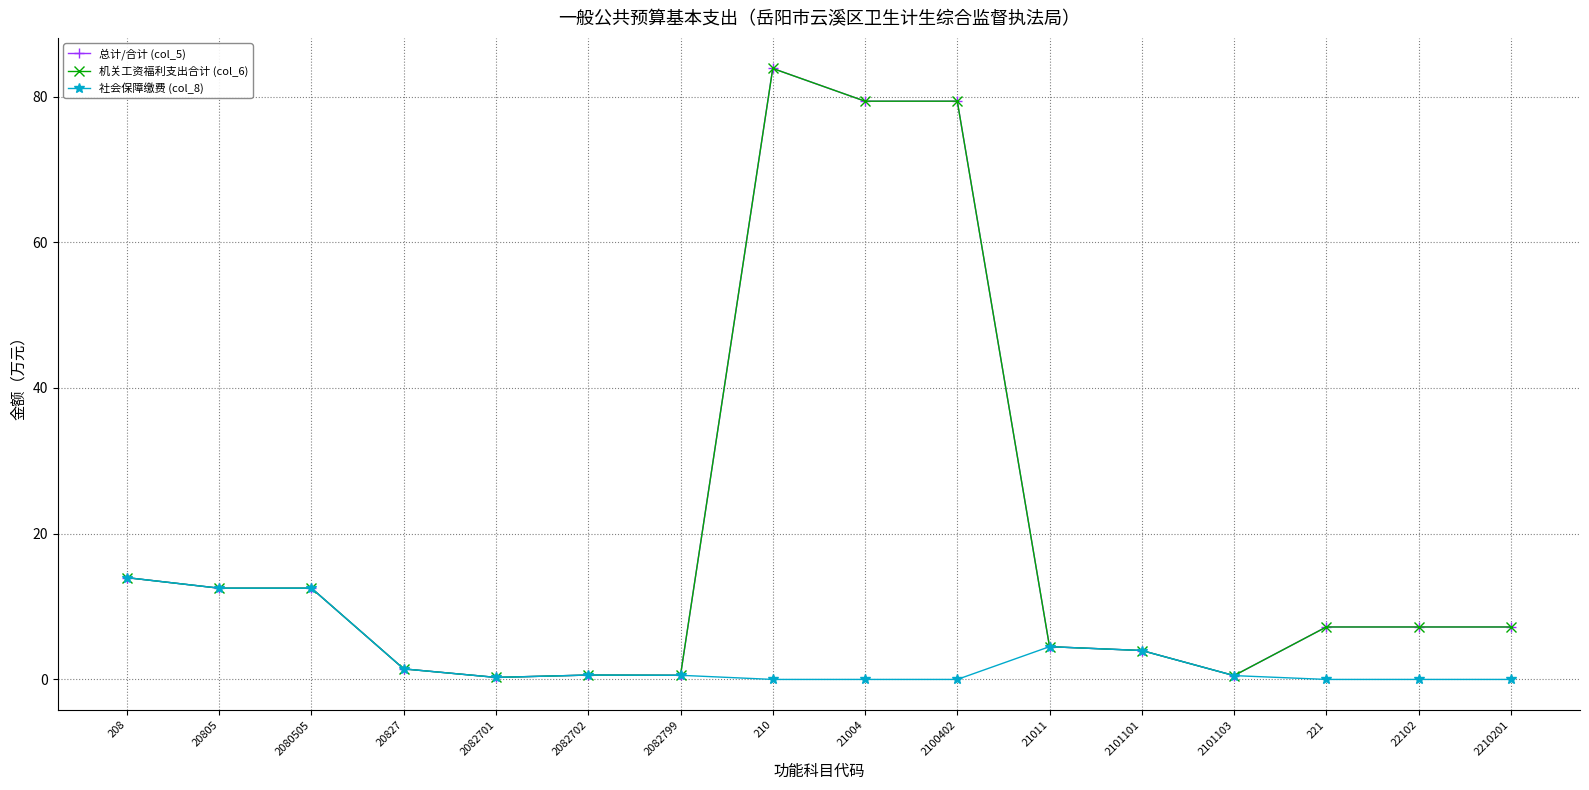

Is this an area chart (filled region under the line)?

No